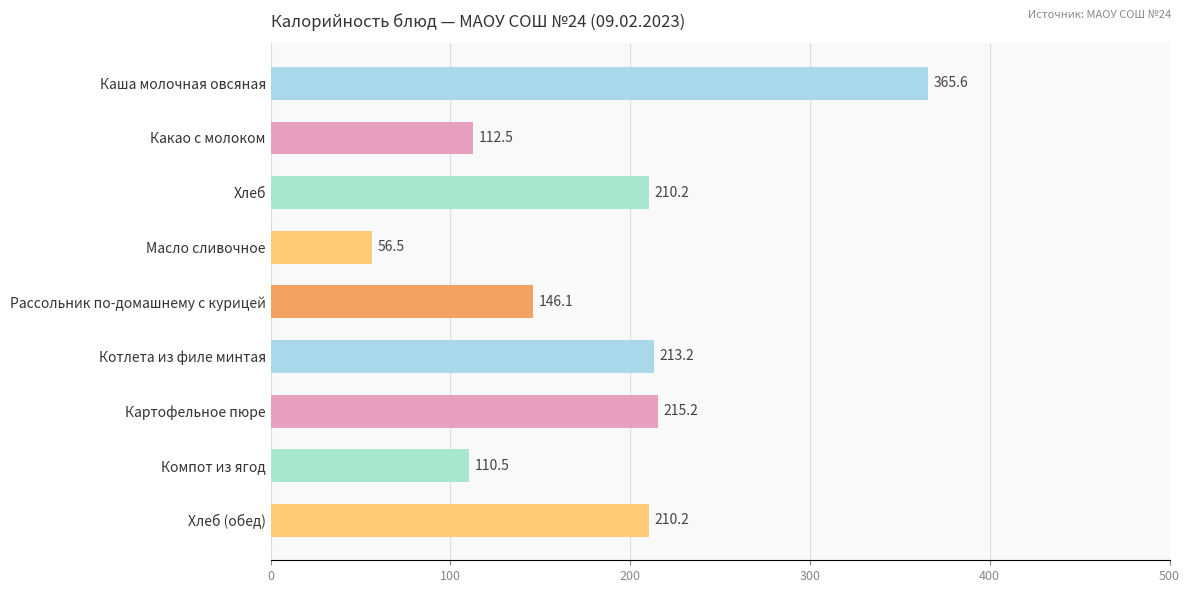

What is the difference between the values at Картофельное пюре and Хлеб?

5.0